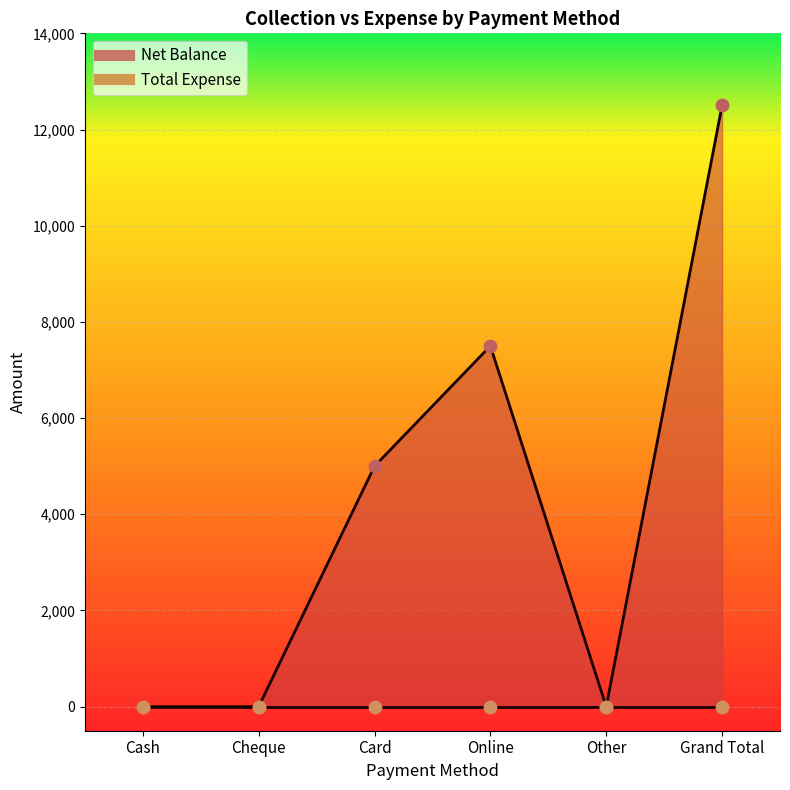

Between Online and Card, which is larger?

Online